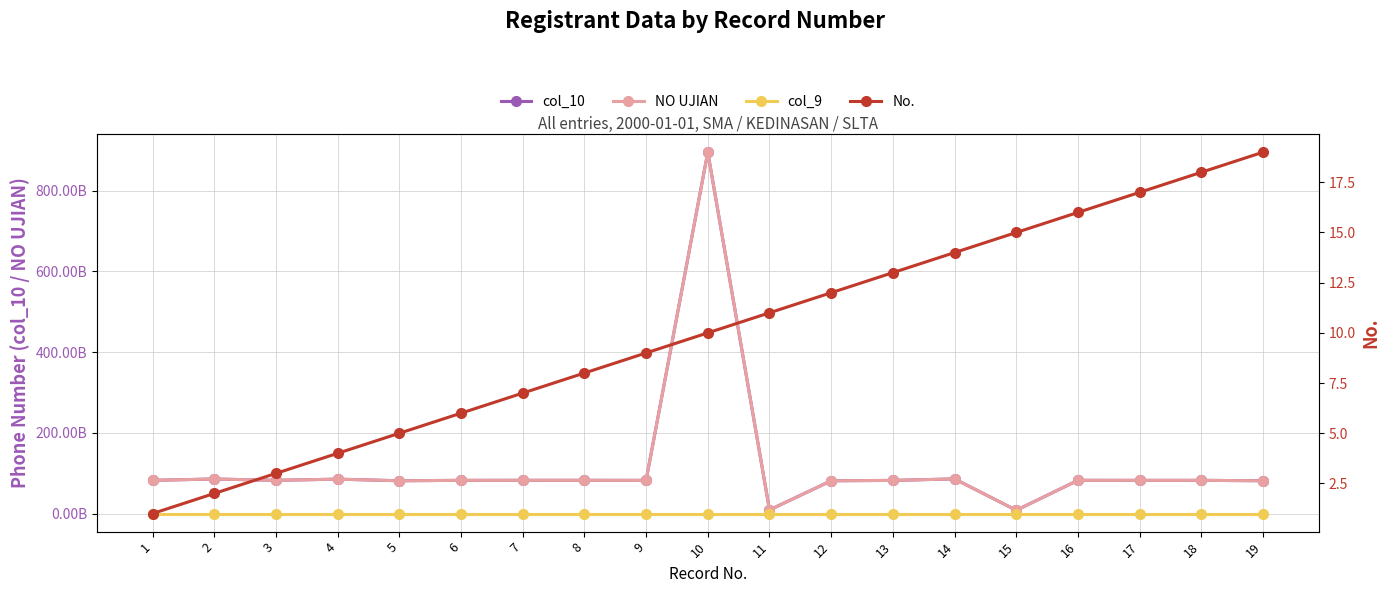

True or false: No. and col_9 intersect in this chart.

False